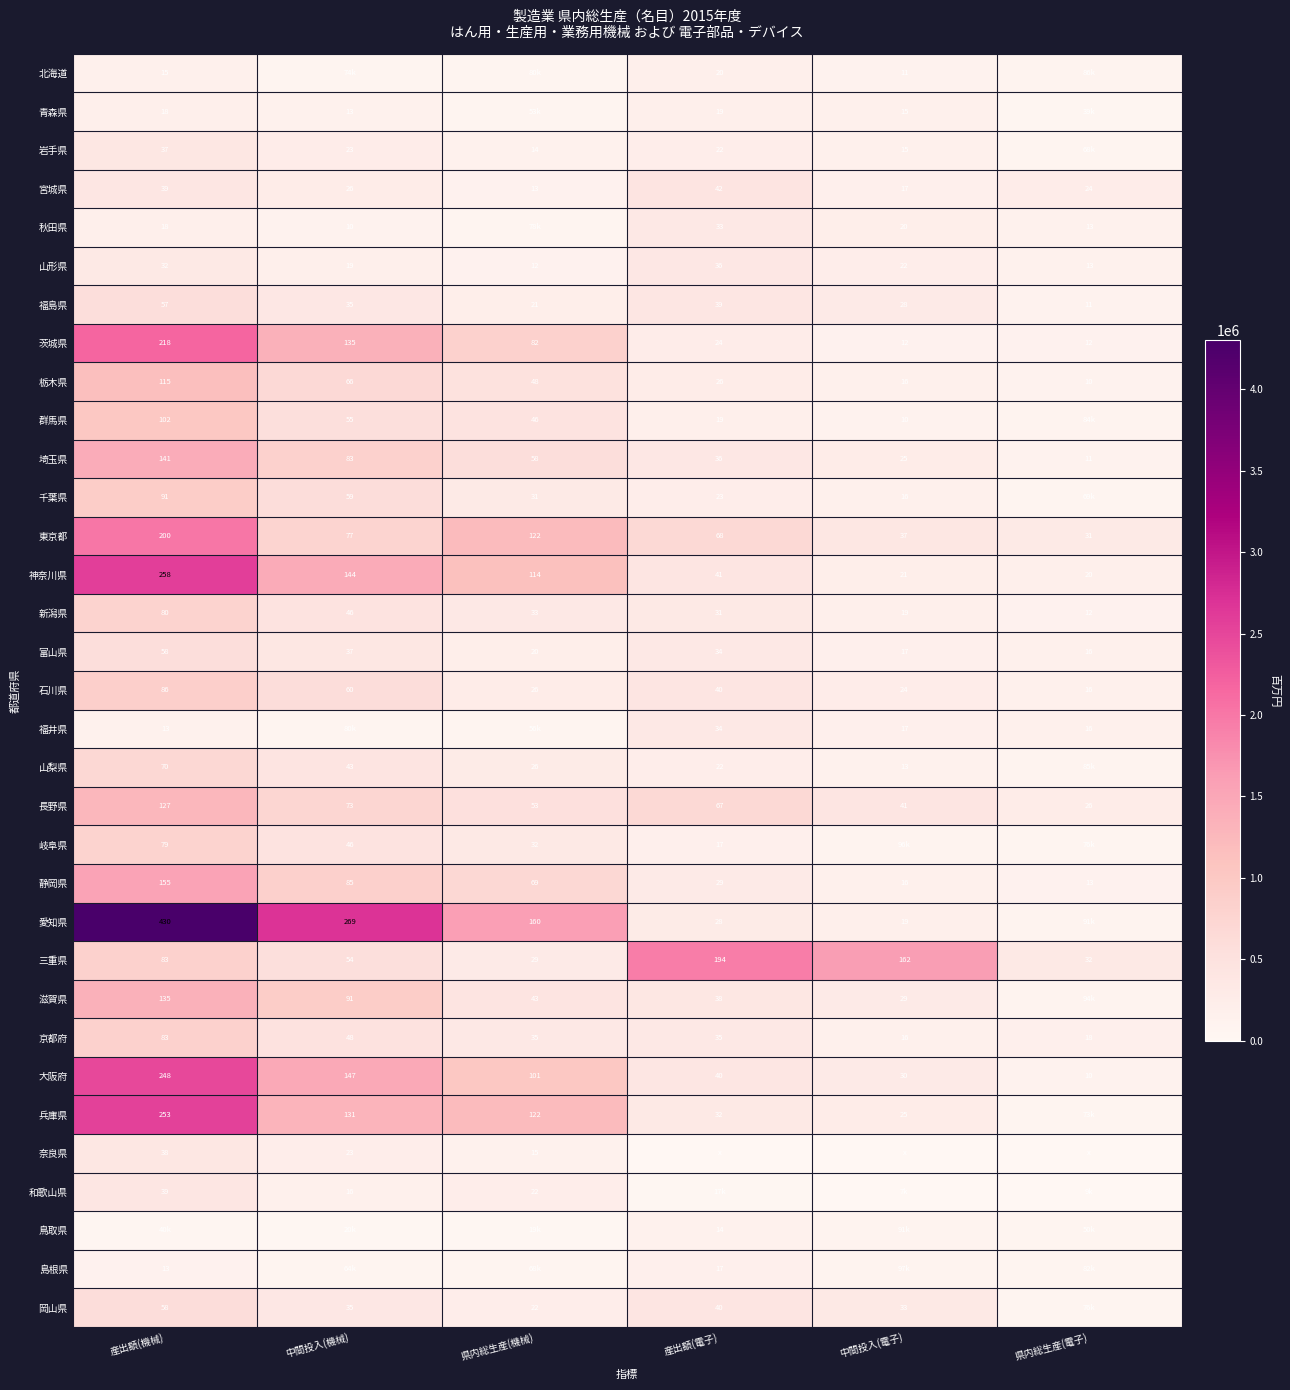

Is the value of 富山県 at 県内総生産(機械) greater than the value of 秋田県 at 産出額(電子)?

No